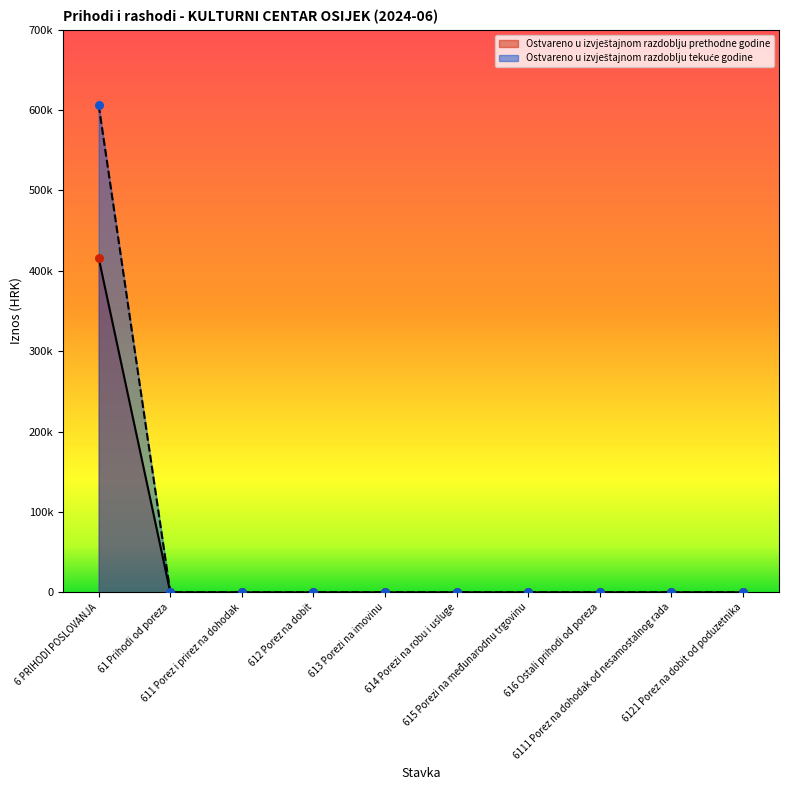

Which series has the widest spread of Y values?

Ostvareno u izvještajnom razdoblju tekuće godine